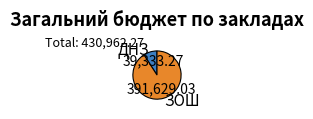

Approximately how many times larger is the value at ЗОШ compared to ДНЗ?

10.0